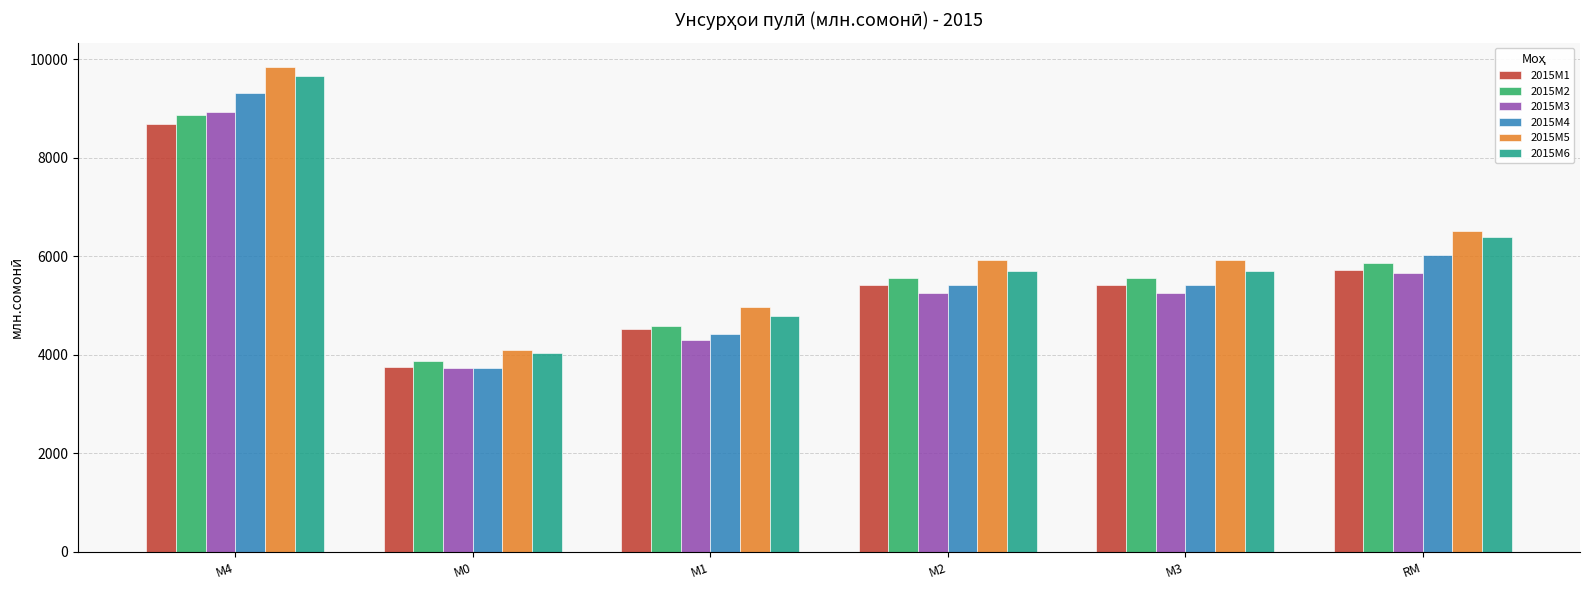

What is the difference between the 2015M6 values at М0 and М3?

1677.5